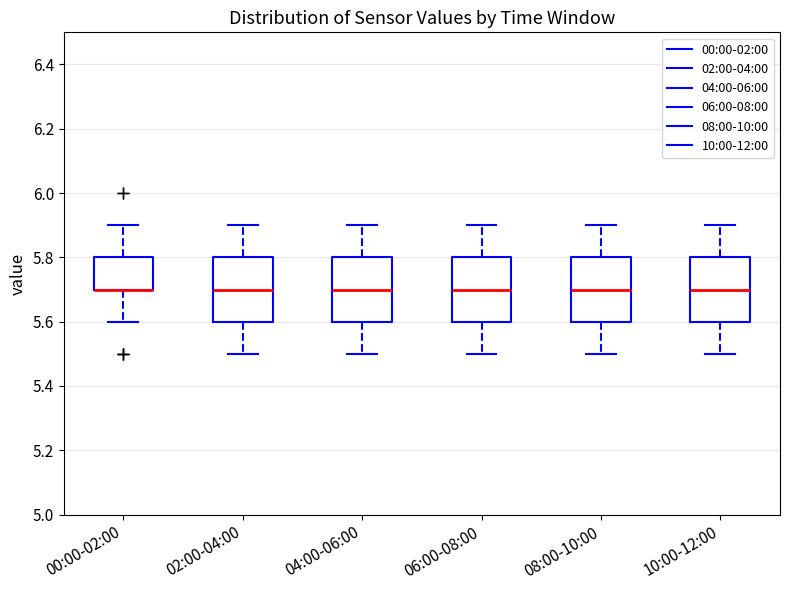

Reading left to right, read every box against the y-axis: the position of its median line, the range the box covers, and the ends of its whiskers. The values are not printed on the chart, so give them approximately, as read against the axis.

00:00-02:00: median 5.7 (drawn on the box's lower edge), box 5.7 to 5.8, whiskers 5.6 to 5.9
02:00-04:00: median 5.7, box 5.6 to 5.8, whiskers 5.5 to 5.9
04:00-06:00: median 5.7, box 5.6 to 5.8, whiskers 5.5 to 5.9
06:00-08:00: median 5.7, box 5.6 to 5.8, whiskers 5.5 to 5.9
08:00-10:00: median 5.7, box 5.6 to 5.8, whiskers 5.5 to 5.9
10:00-12:00: median 5.7, box 5.6 to 5.8, whiskers 5.5 to 5.9